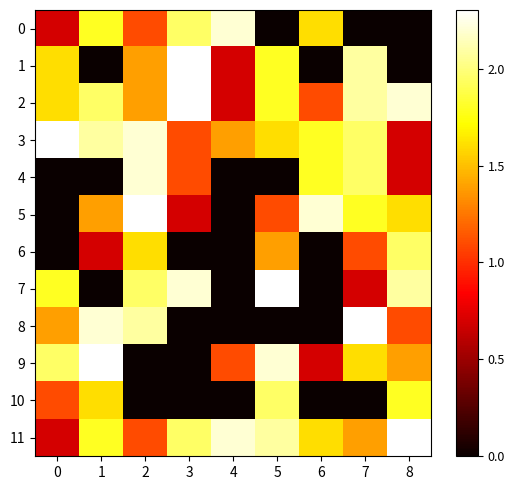

Which series has the largest range (max minus min)?

1